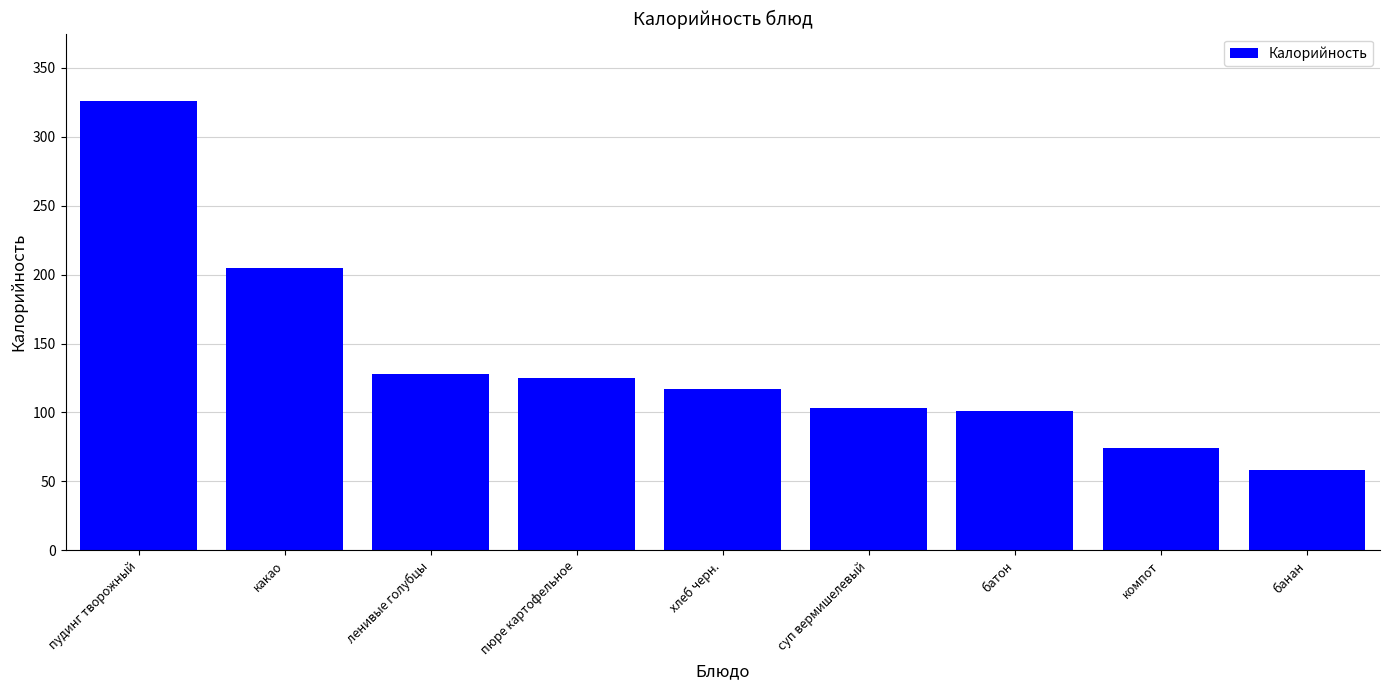

What is the average value?

137